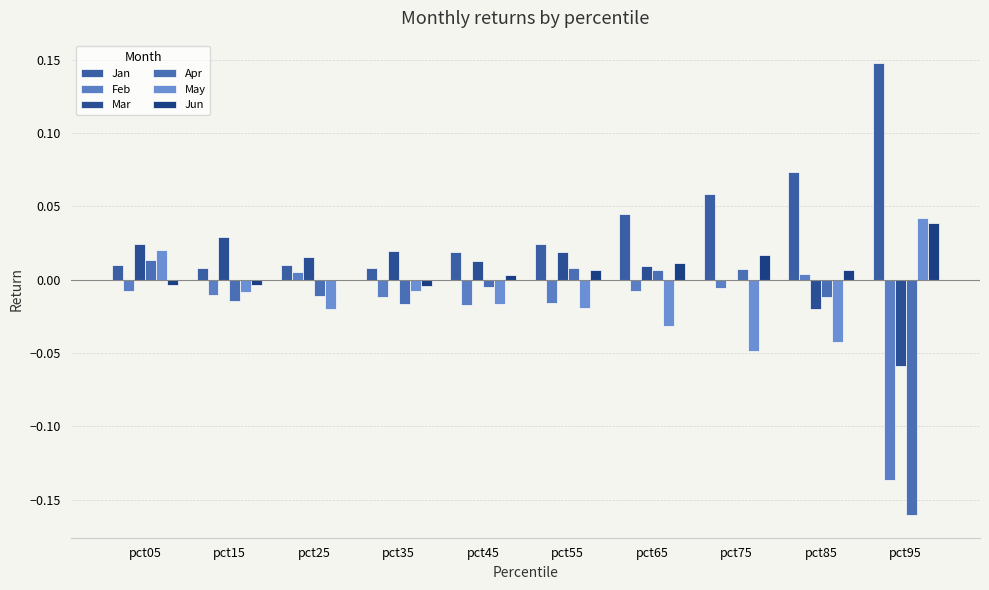

Are the bars grouped side by side (vs. stacked)?

Yes